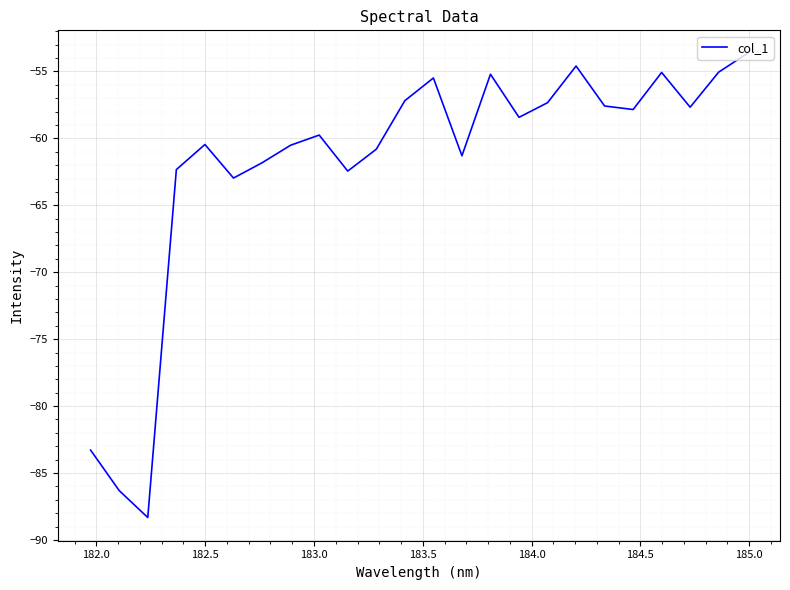

What is the minimum value shown in the chart?

-88.3